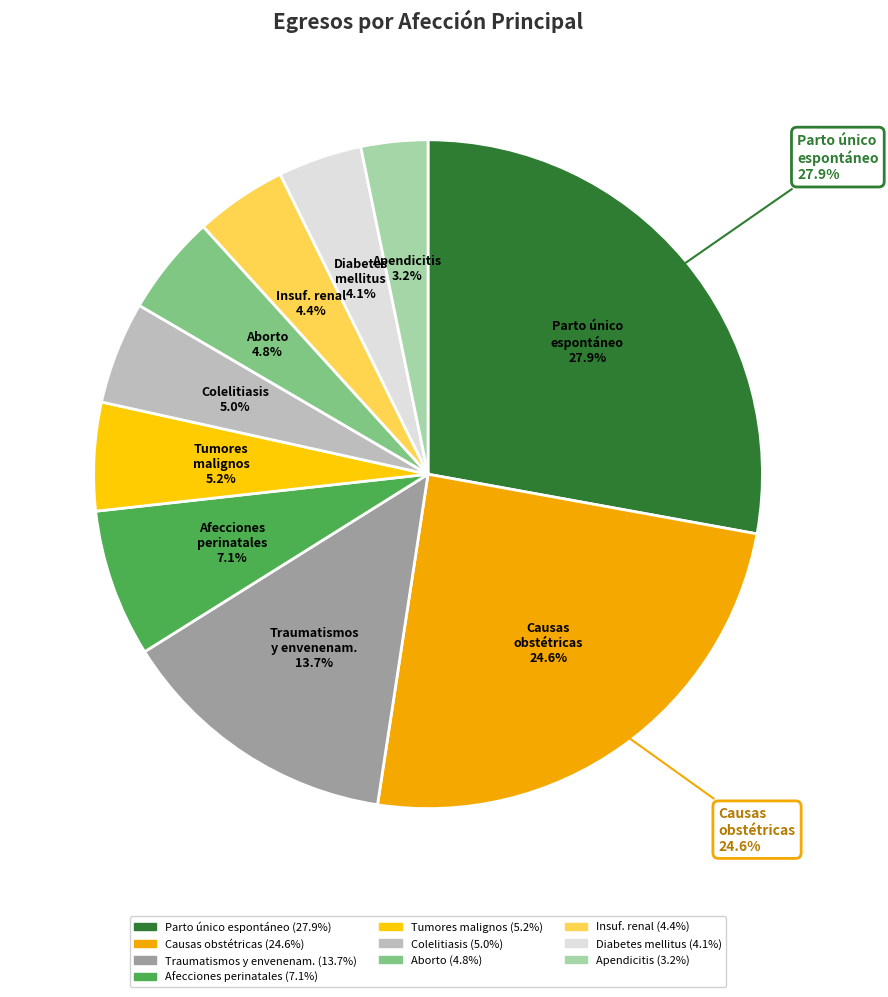

Does 159 Aborto represent more than half of the total?

No